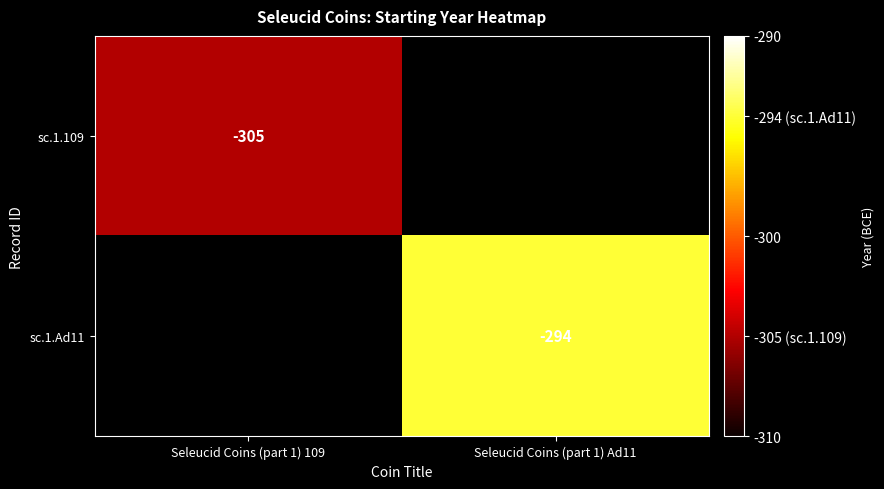

The value of sc.1.Ad11 at Seleucid Coins (part 1) Ad11 is -477. True or false?

False